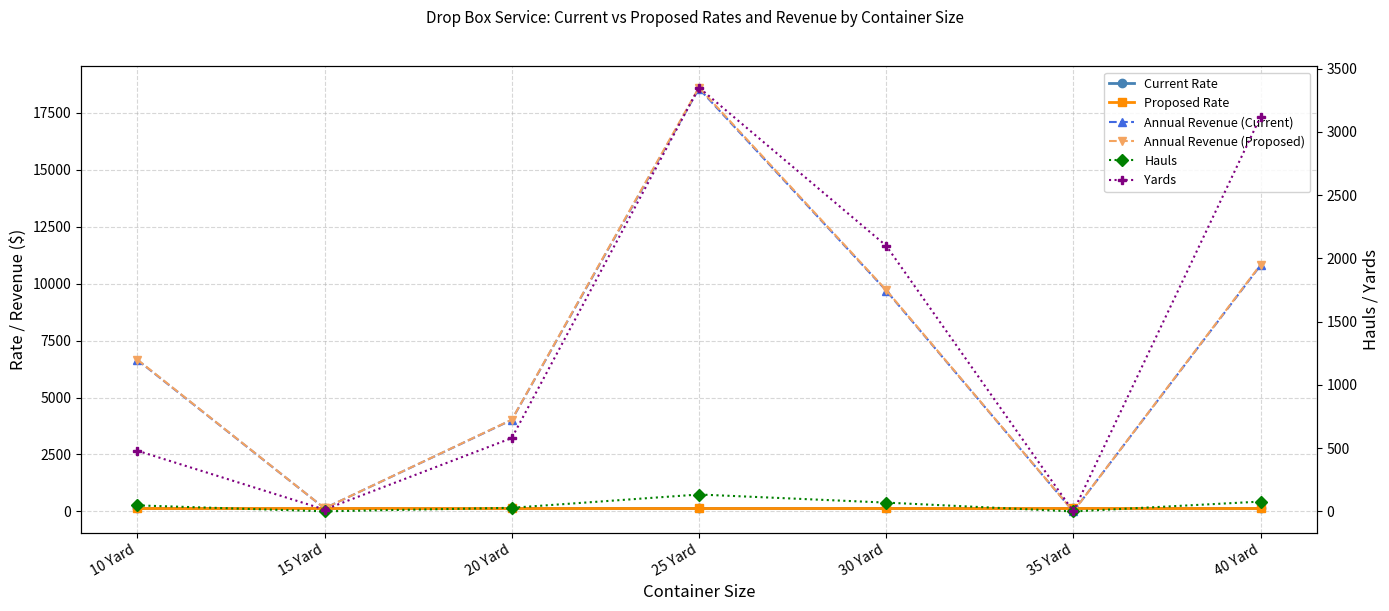

At which label does Annual Revenue (Current) reach its peak?

25 Yard